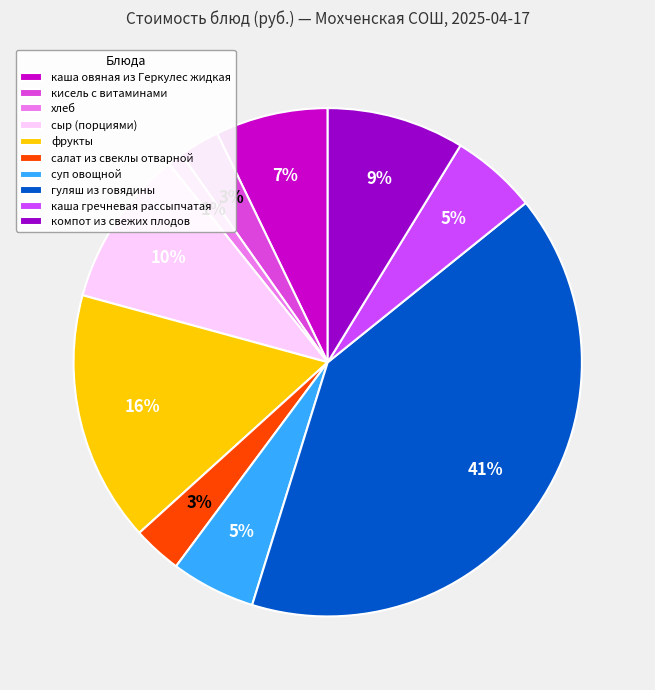

Combined, do гуляш из говядины and кисель с витаминами account for over 50%?

No